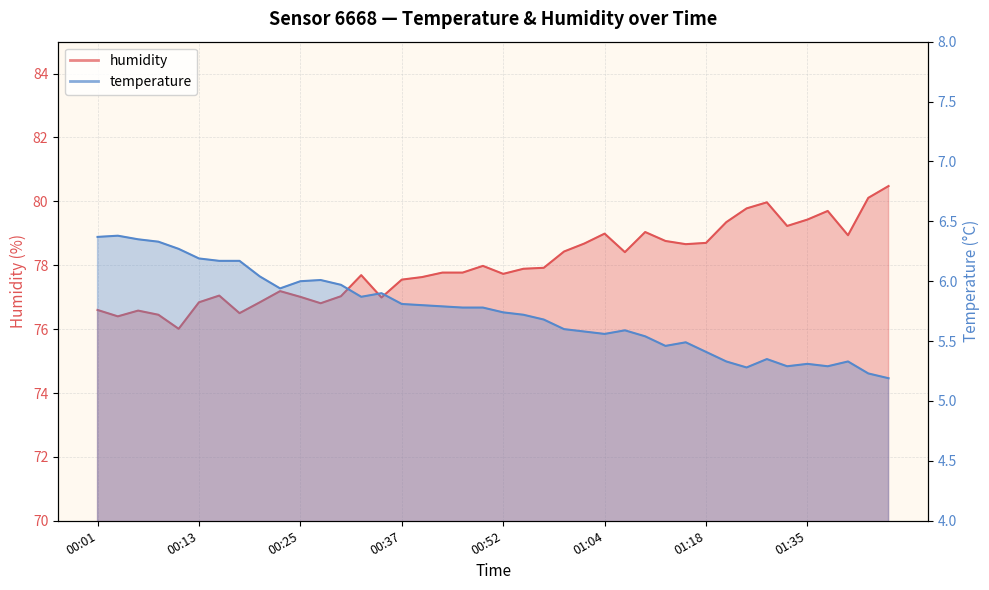

List the labels in order of humidity value, largest first.

01:45, 01:43, 01:30, 01:28, 01:38, 01:35, 01:25, 01:33, 01:09, 01:04, 01:40, 01:12, 01:18, 01:02, 01:15, 01:00, 01:07, 00:50, 00:57, 00:55, 00:42, 00:47, 00:52, 00:32, 00:40, 00:37, 00:22, 00:15, 00:30, 00:25, 00:35, 00:13, 00:20, 00:27, 00:01, 00:05, 00:18, 00:08, 00:03, 00:10